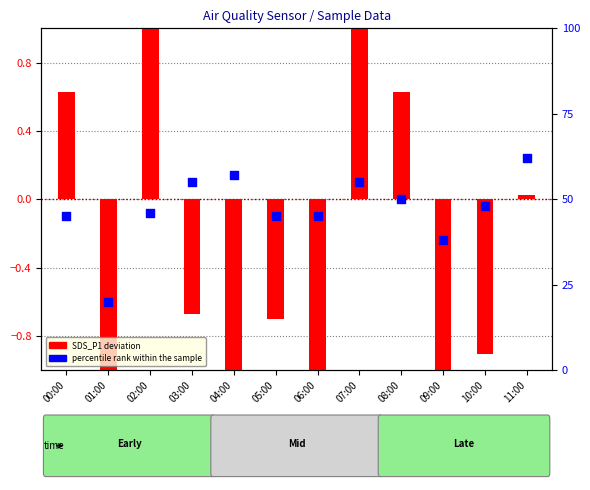

What are all the series names shown in the legend?

SDS_P1 deviation, percentile rank within the sample